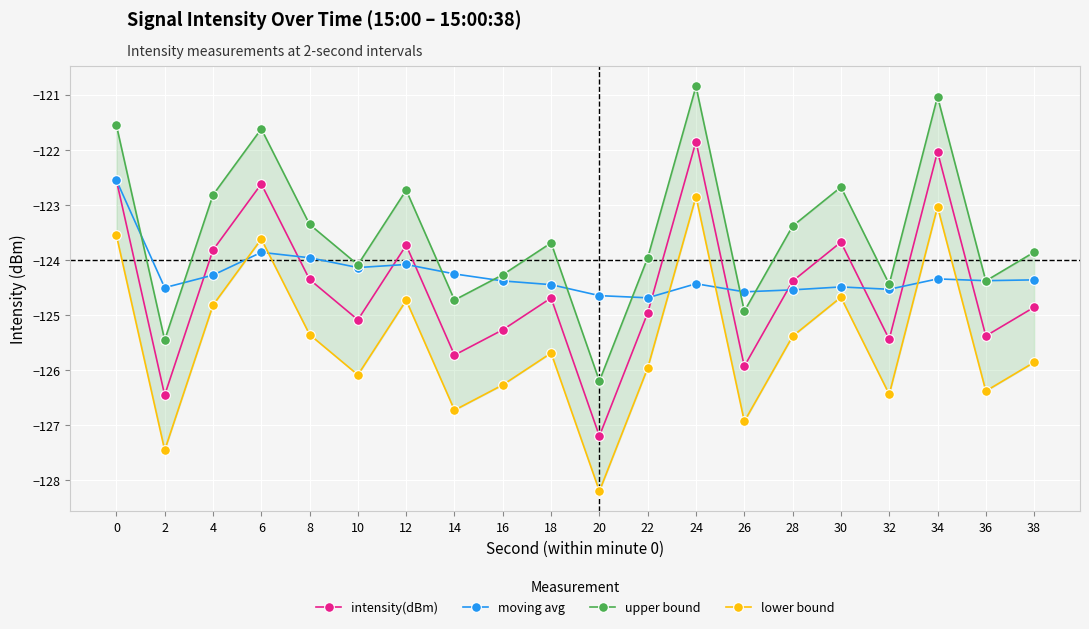

What is the average value of the upper bound series?

-123.5